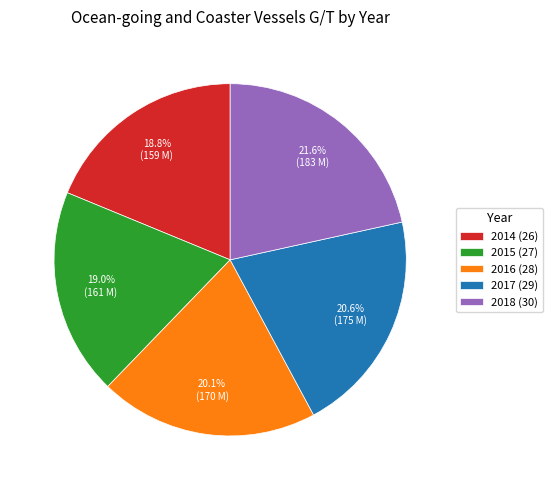

Does any single category account for the majority?

No